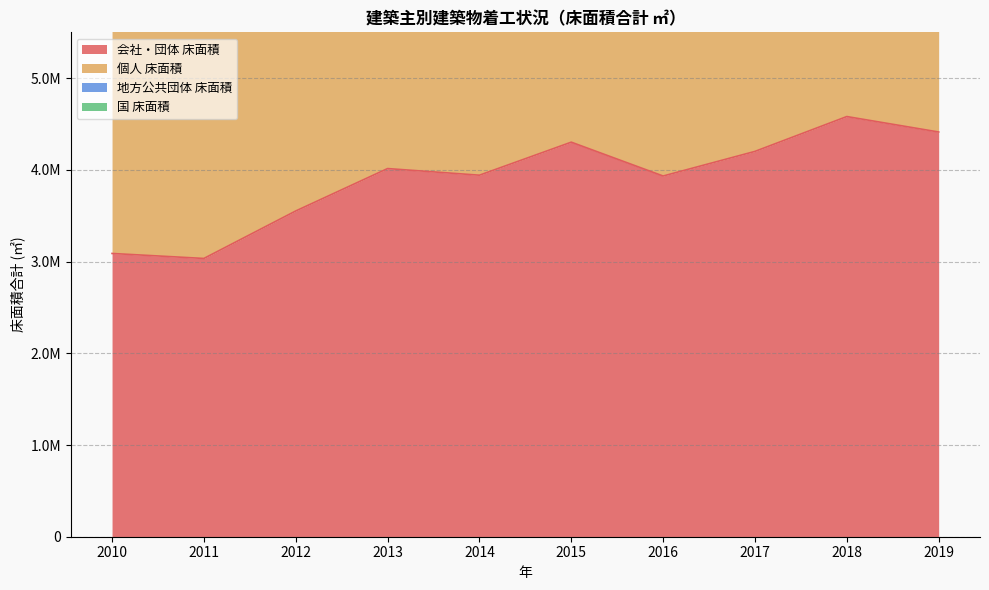

Does the chart have visible grid lines?

Yes